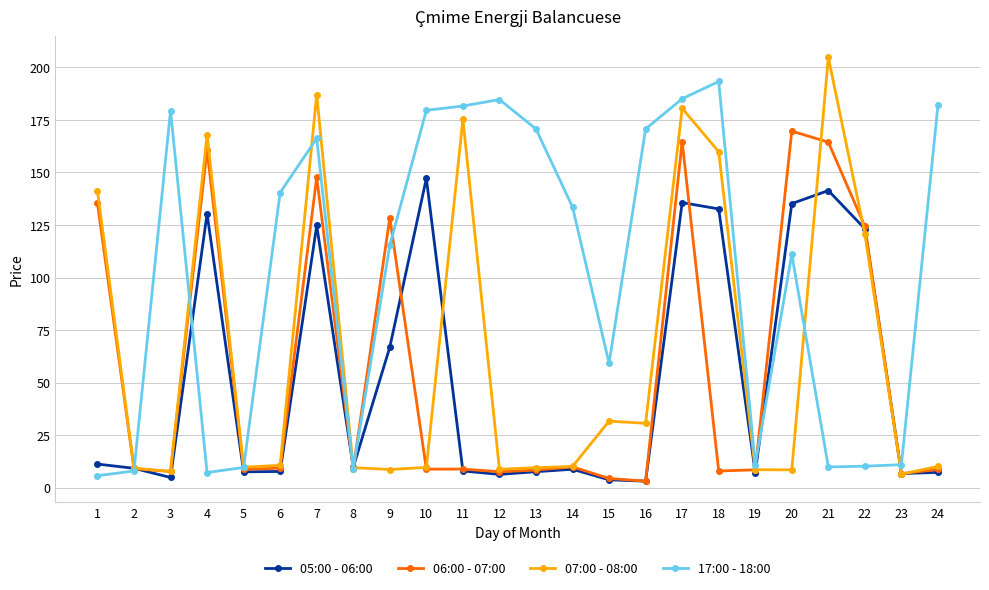

What is the value of the 05:00 - 06:00 point at the 23rd from the left?

6.7